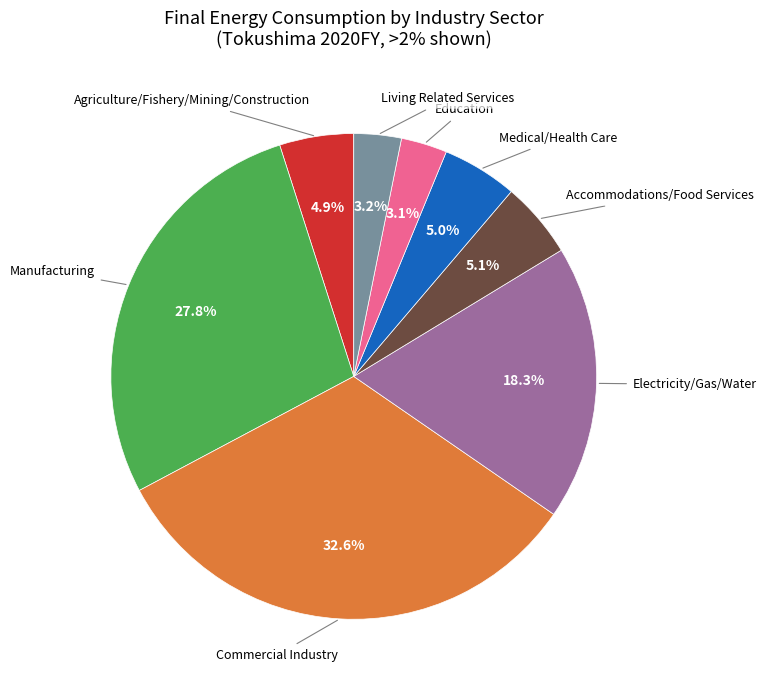

Does any single category account for the majority?

No